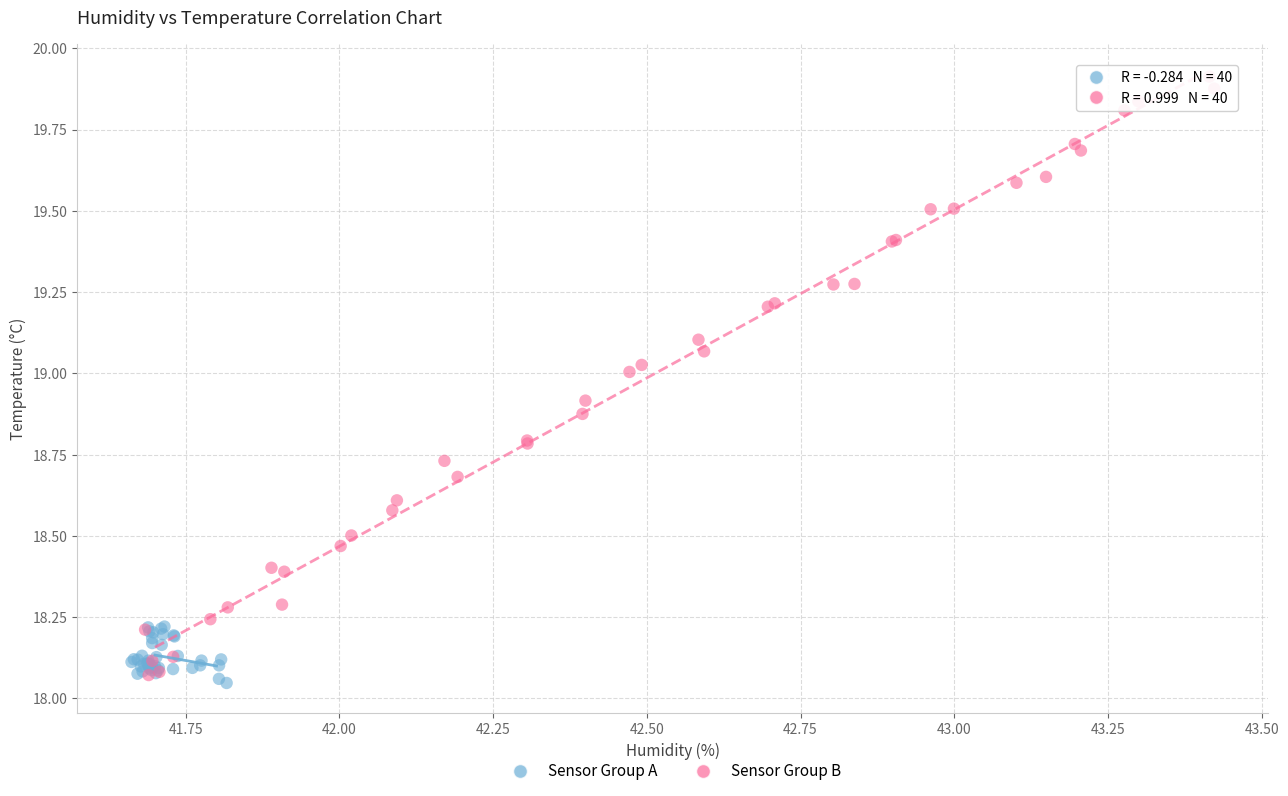

Which series has the largest Y range (max minus min)?

Sensor Group B